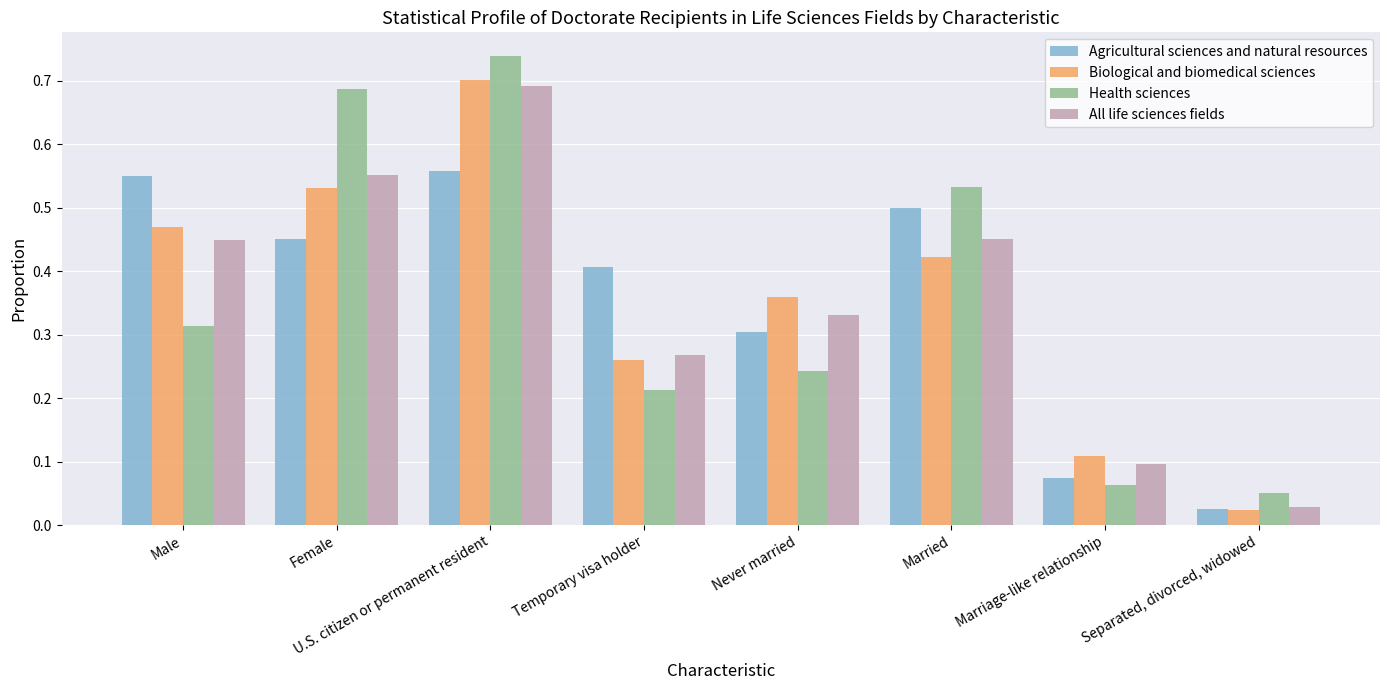

What are all the series names shown in the legend?

Agricultural sciences and natural resources, Biological and biomedical sciences, Health sciences, All life sciences fields